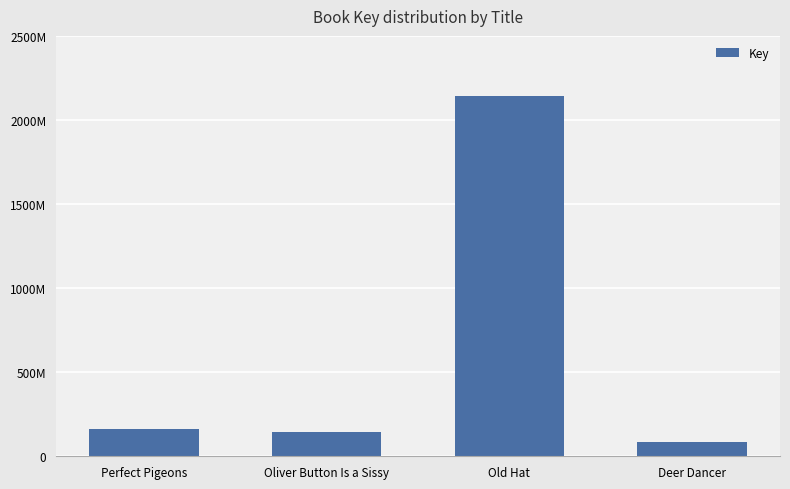

Is it true that the value at Deer Dancer is 83009061?

True